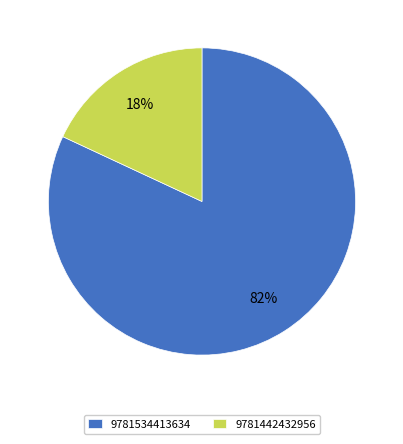

To the nearest percent, what portion does 9781442432956 represent?

18%